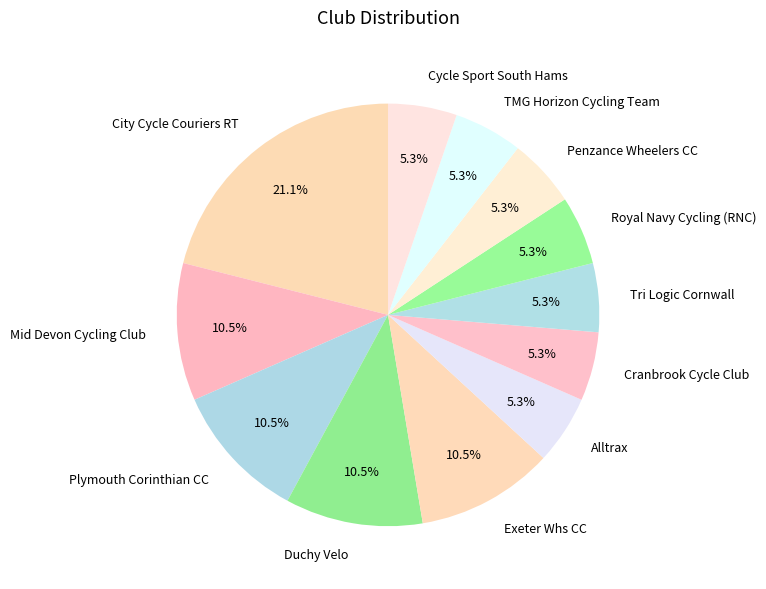

To the nearest percent, what is the average slice percentage?

8%